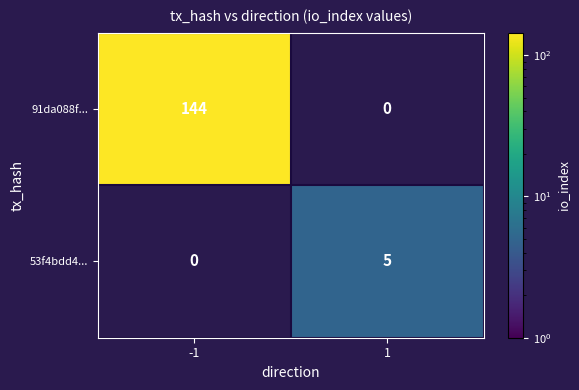

Which series has the largest total across all categories?

91da088f...